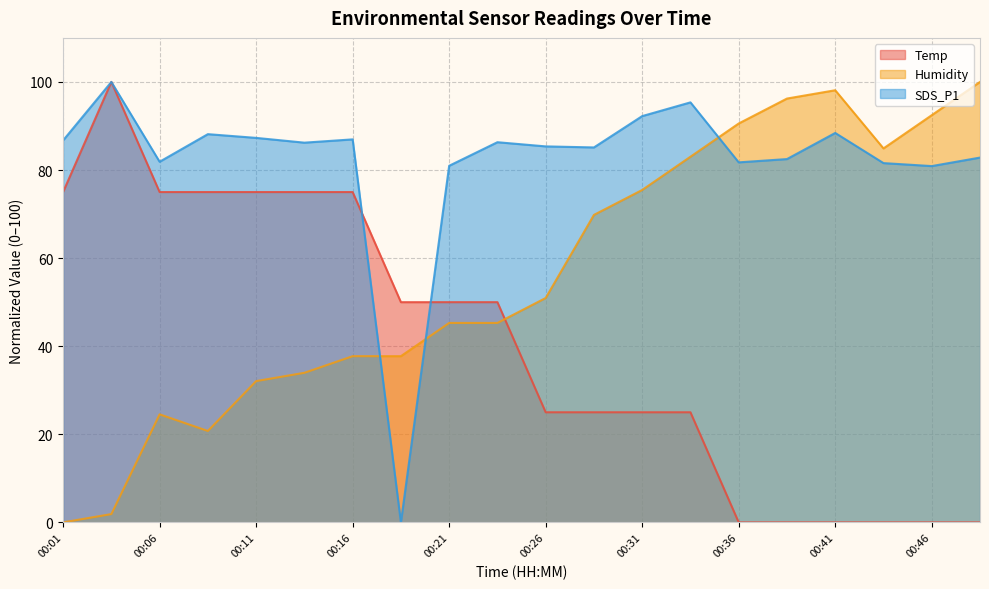

What are all the series names shown in the legend?

Temp, Humidity, SDS_P1